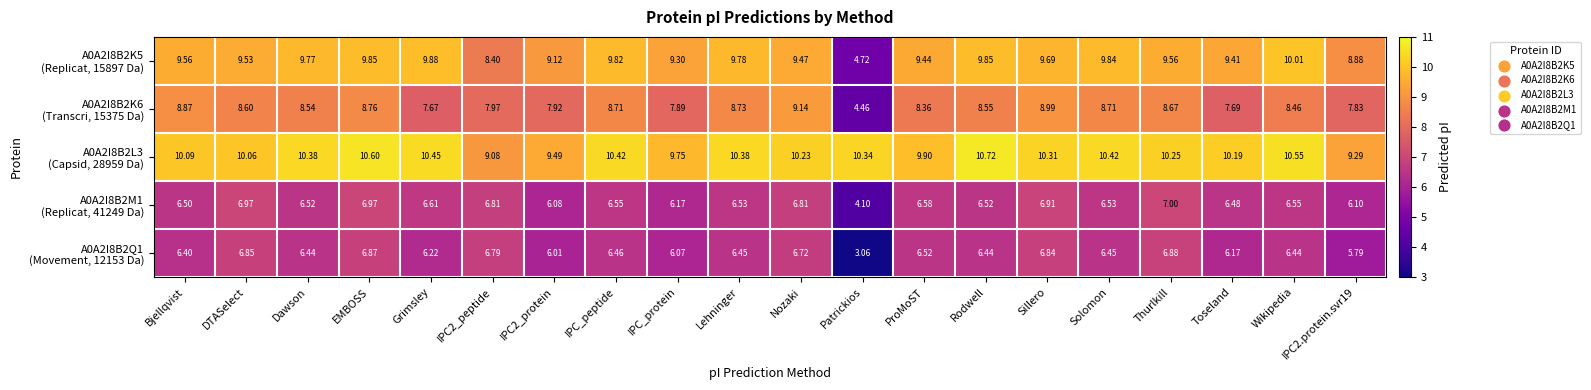

How many categories are shown in the chart?

20